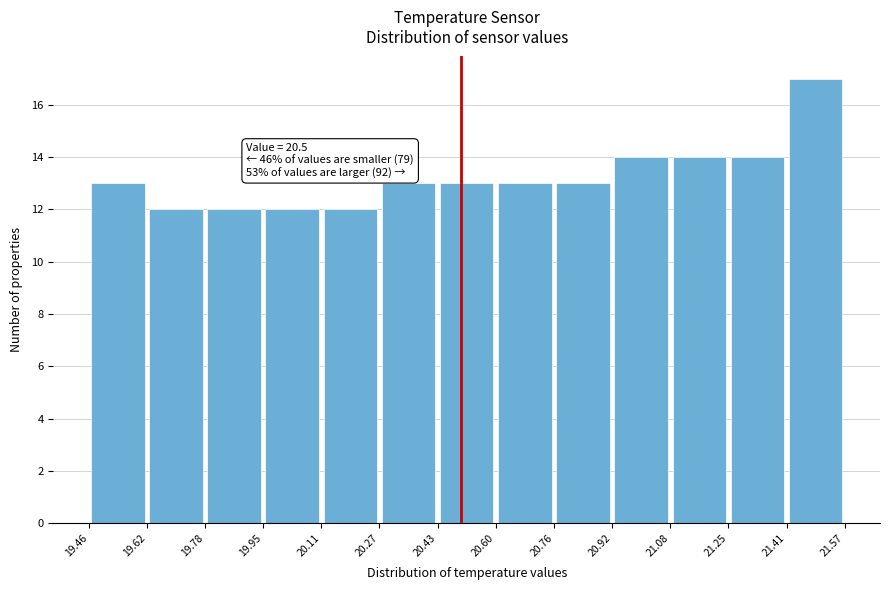

Over which range of the x-axis is the bar tallest?

21.41 to 21.57